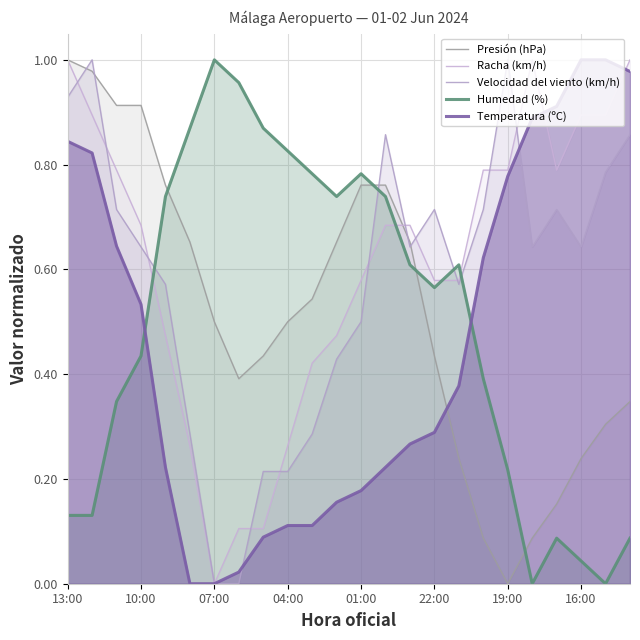

What are all the series names shown in the legend?

Presión (hPa), Racha (km/h), Velocidad del viento (km/h), Humedad (%), Temperatura (ºC)